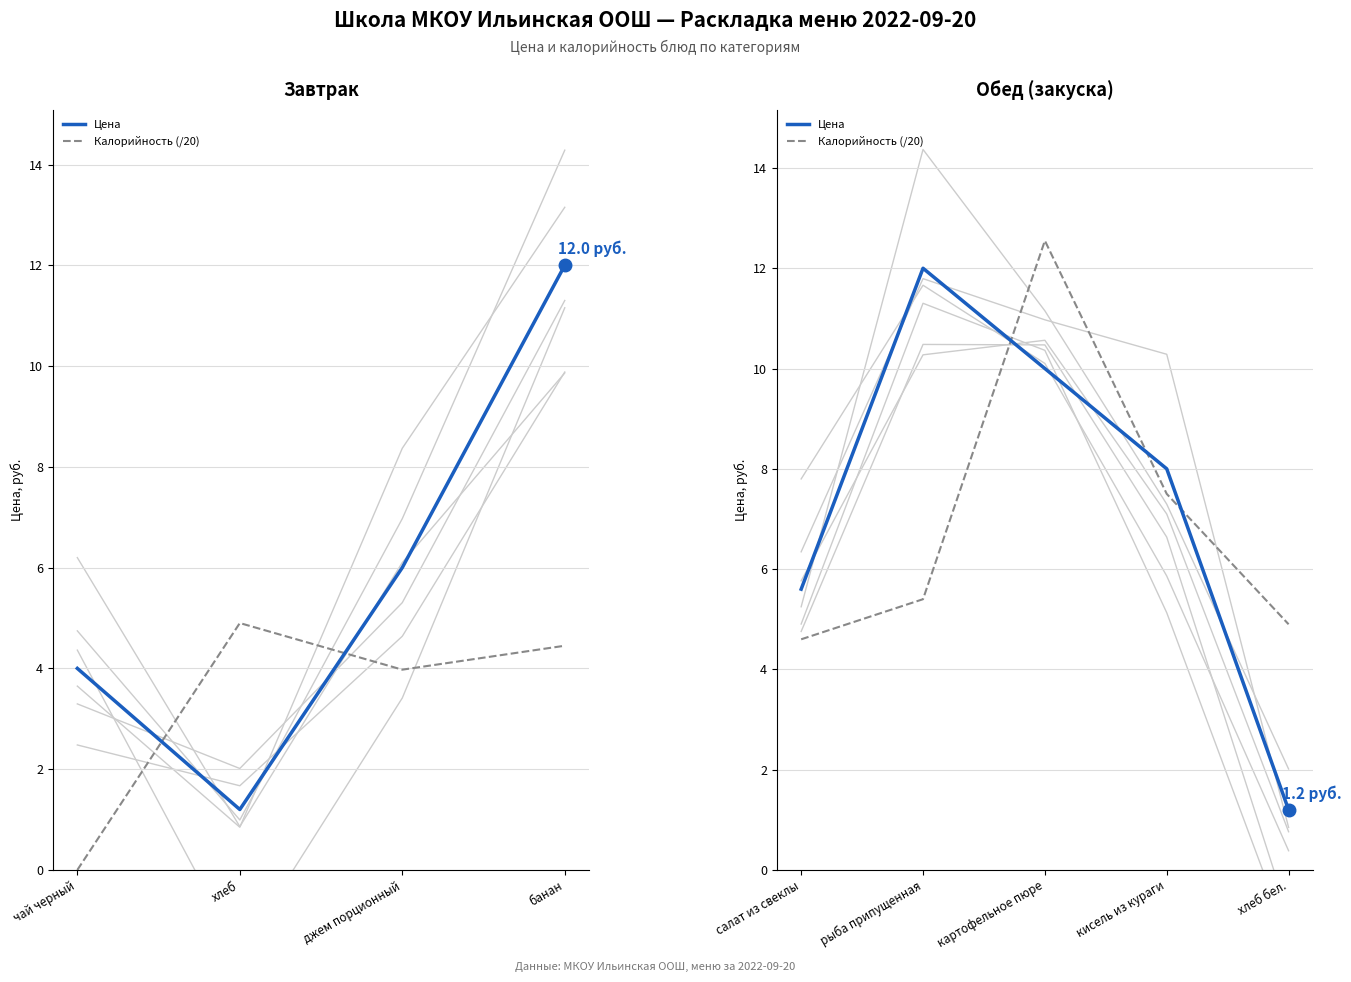

What is the minimum value shown in the chart?

1.2